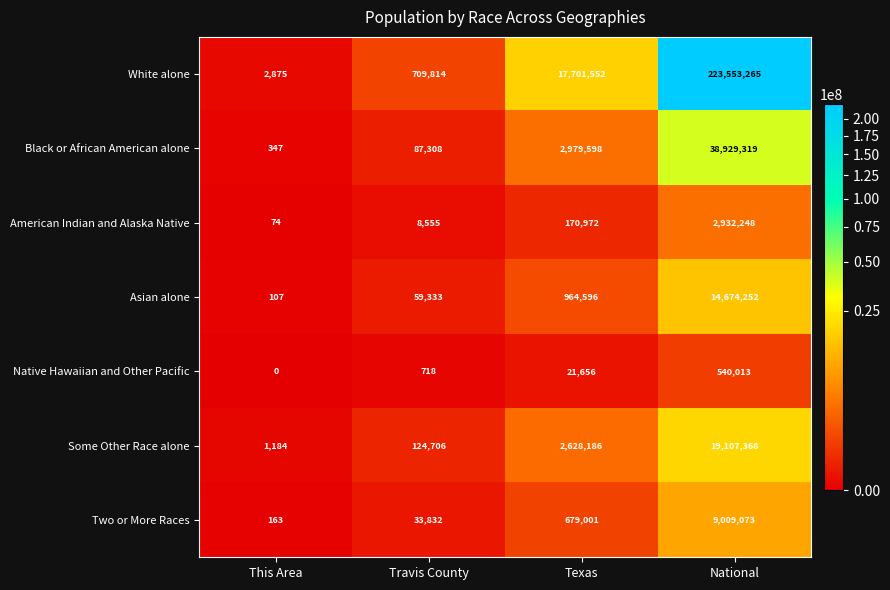

Count the number of categories in the chart.

4